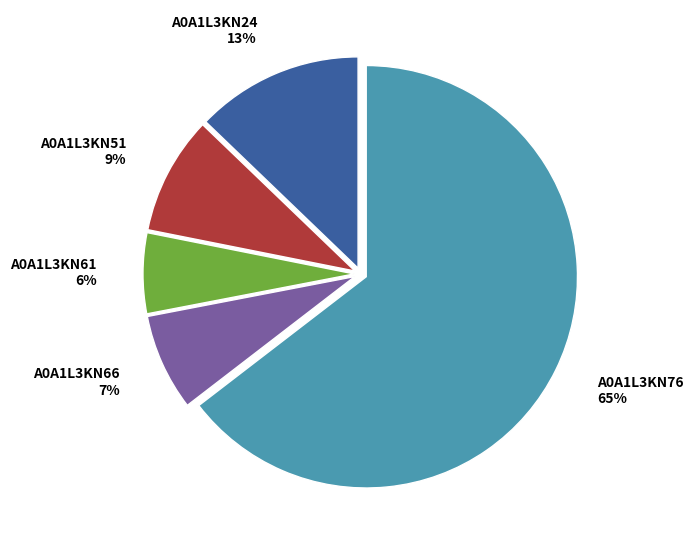

What is the ratio of the value at A0A1L3KN66 to the value at A0A1L3KN51?

0.8